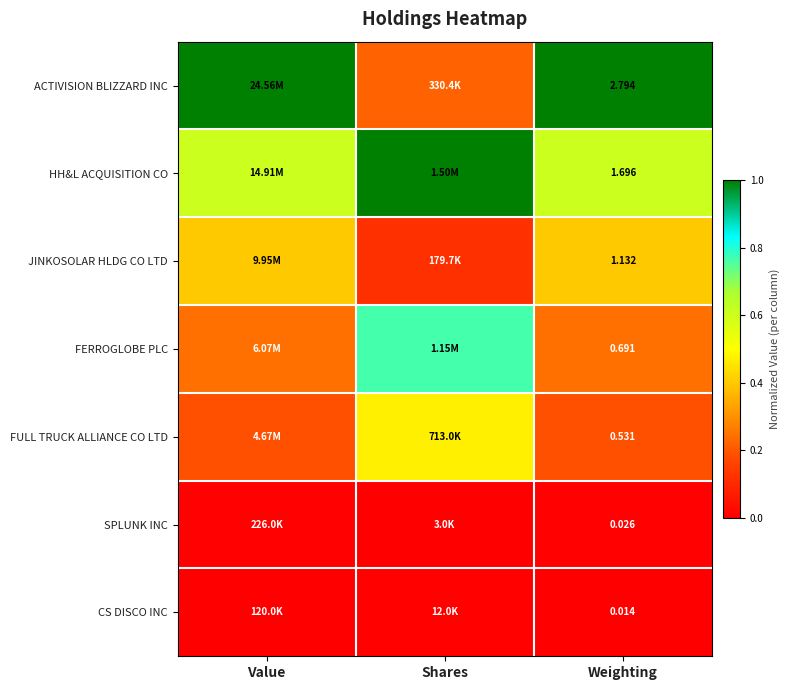

At Weighting, list the series in order from smallest to largest.

CS DISCO INC, SPLUNK INC, FULL TRUCK ALLIANCE CO LTD, FERROGLOBE PLC, JINKOSOLAR HLDG CO LTD, HH&L ACQUISITION CO, ACTIVISION BLIZZARD INC